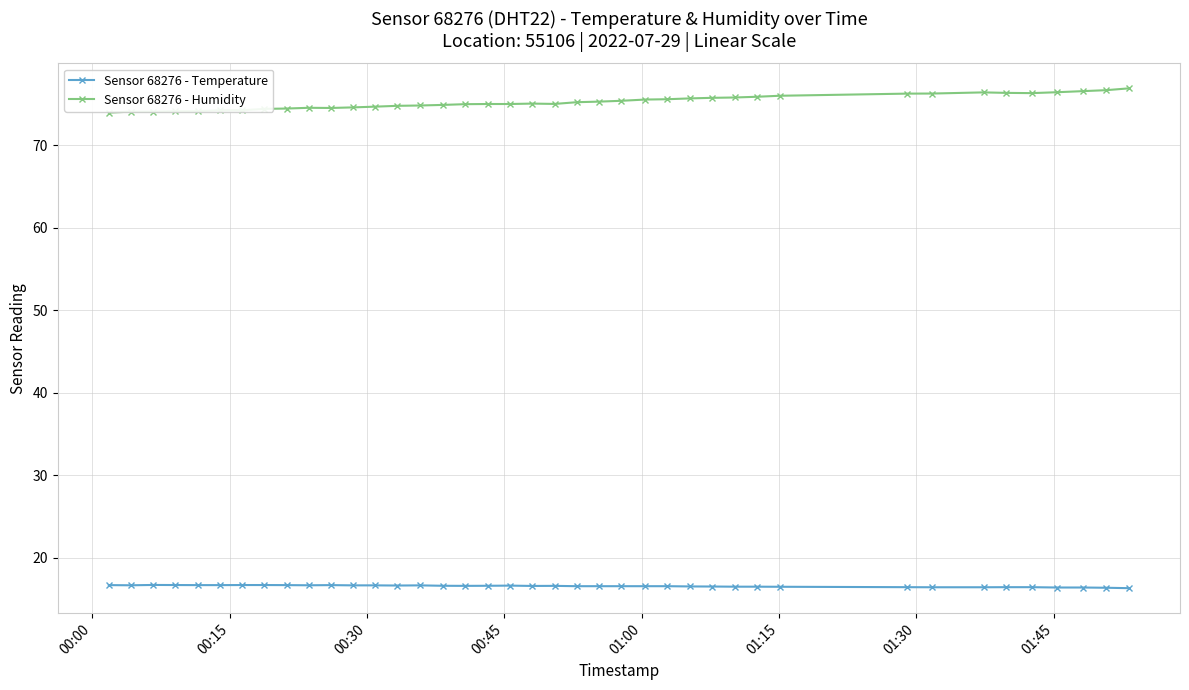

Count the number of categories in the chart.

40